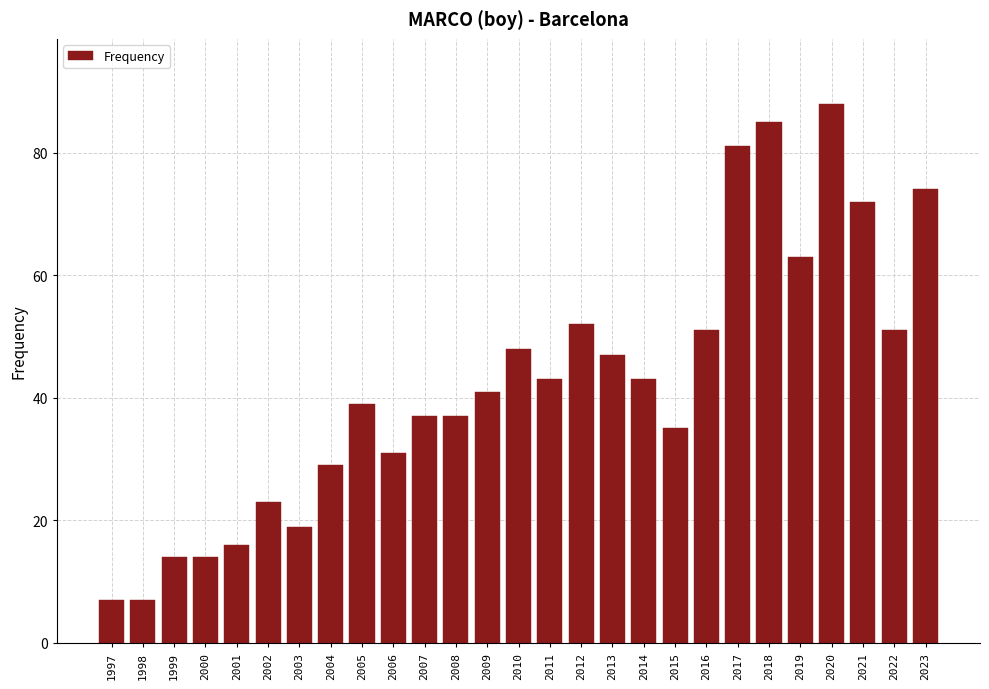

Reading left to right, list all the values displayed in this chart.

1997=7	1998=7	1999=14	2000=14	2001=16	2002=23	2003=19	2004=29	2005=39	2006=31	2007=37	2008=37	2009=41	2010=48	2011=43	2012=52	2013=47	2014=43	2015=35	2016=51	2017=81	2018=85	2019=63	2020=88	2021=72	2022=51	2023=74